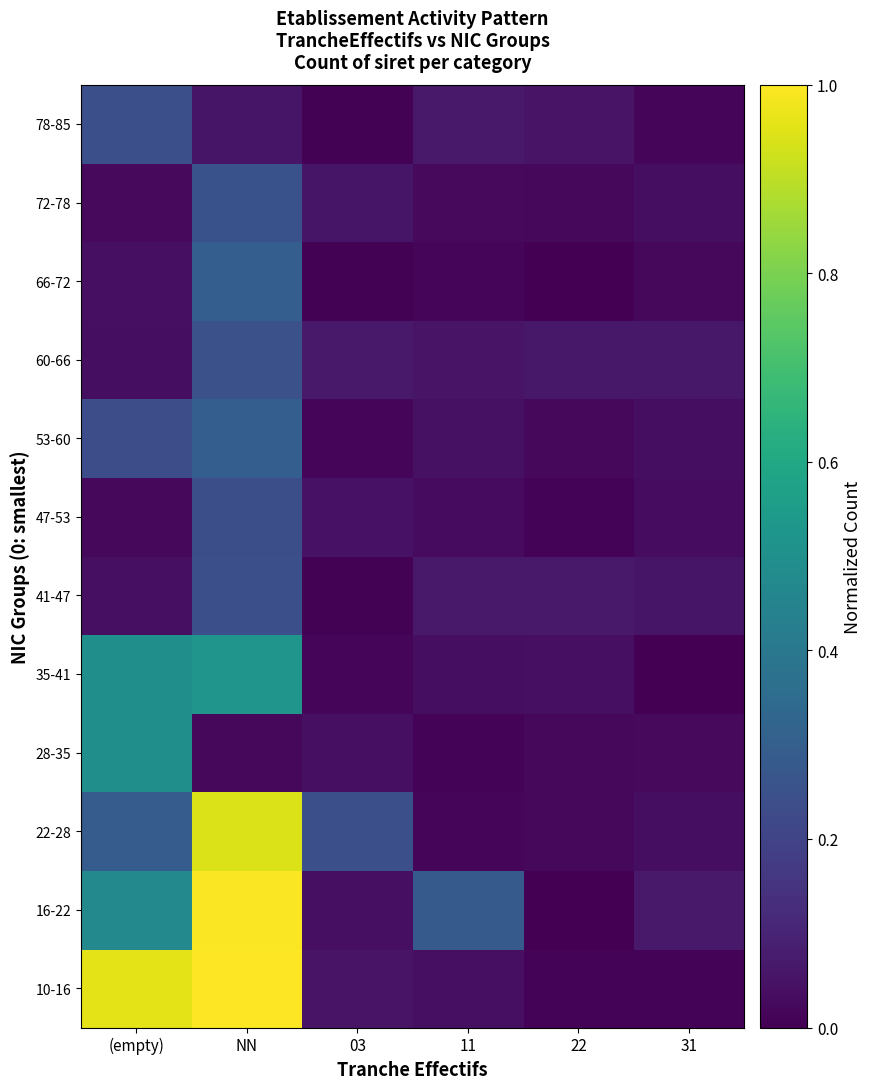

What is the difference between the highest and lowest values at 11?

0.3